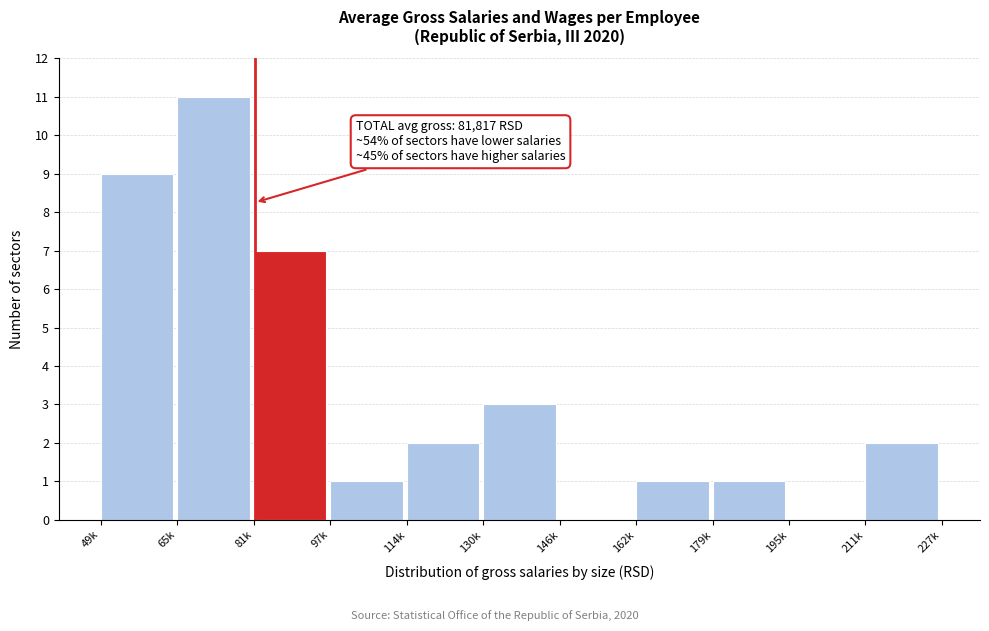

Reading left to right, transcribe all the data shown in this chart.

49k=9	65k=11	81k=7	97k=1	114k=2	130k=3	146k=0	162k=1	179k=1	195k=0	211k=2